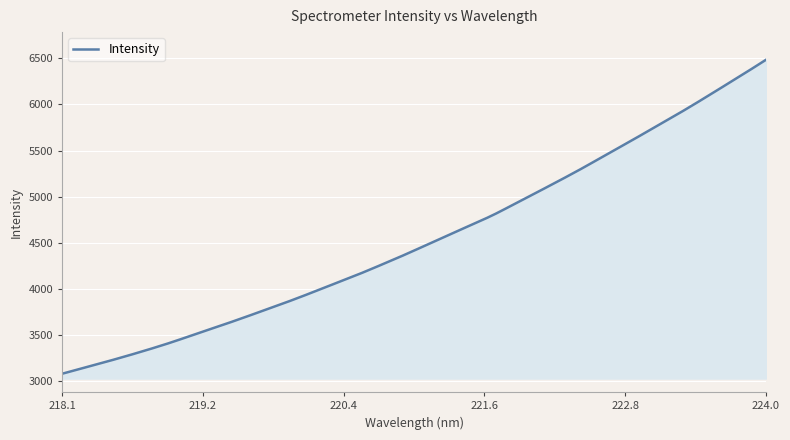

What is the minimum value shown in the chart?

3079.3